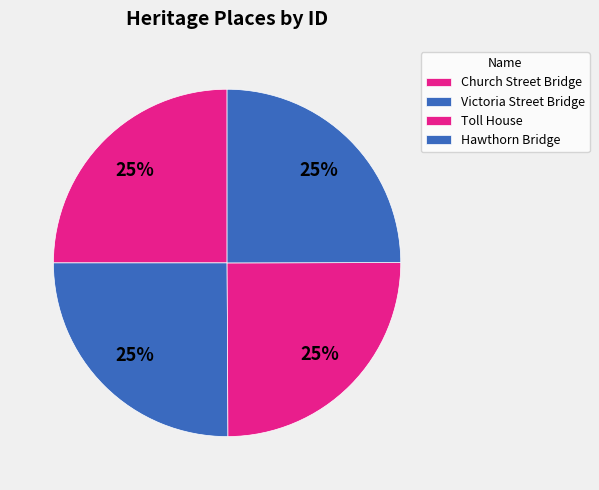

Is it true that Toll House is 39% of the pie?

False